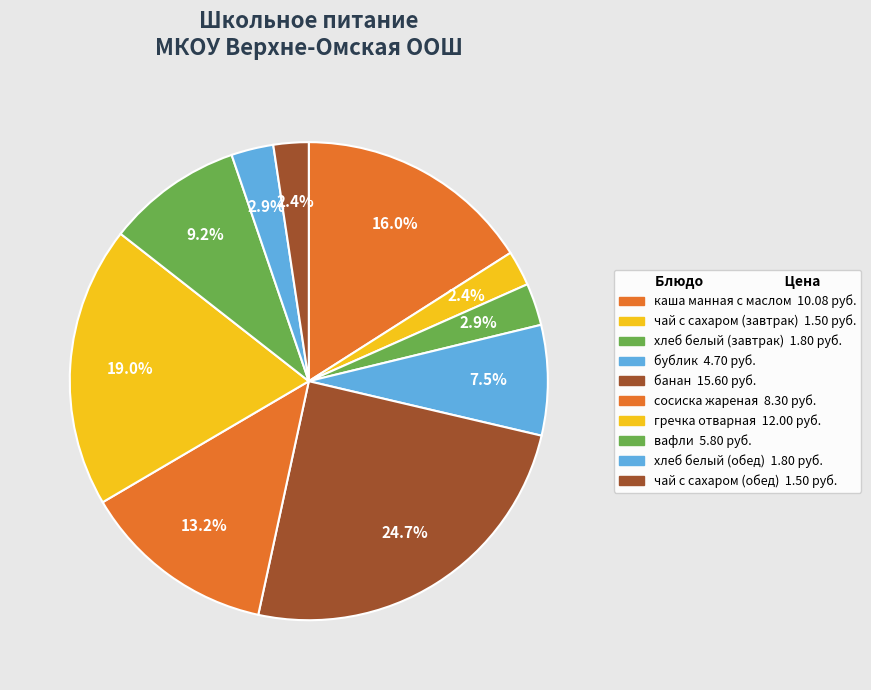

Does any single category account for the majority?

No